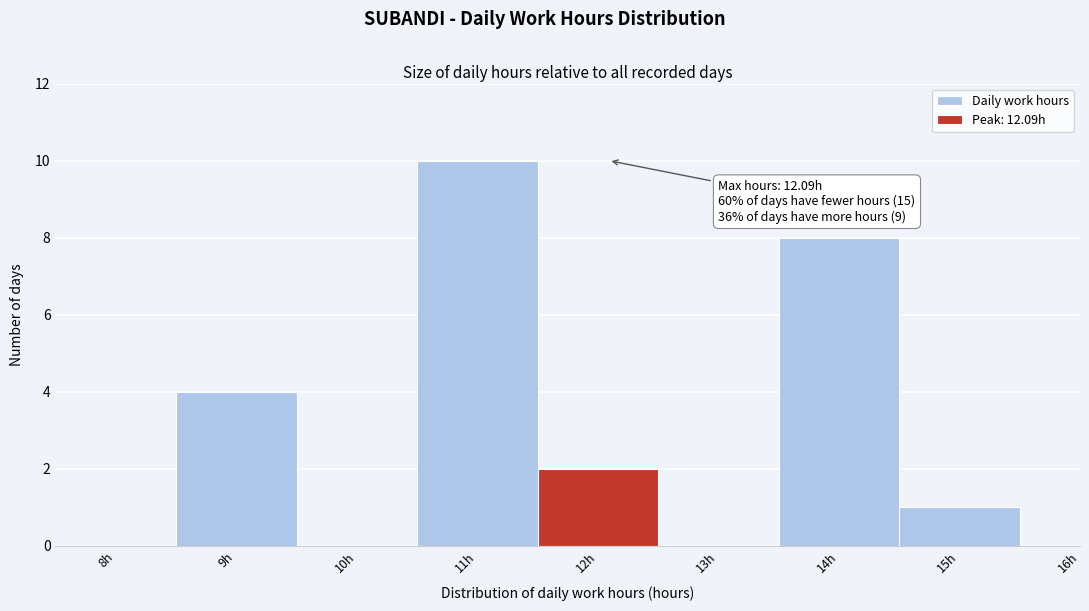

Reading right to left, list all the values displayed in this chart.

16h=0	15h=1	14h=8	13h=0	12h=2	11h=10	10h=0	9h=4	8h=0